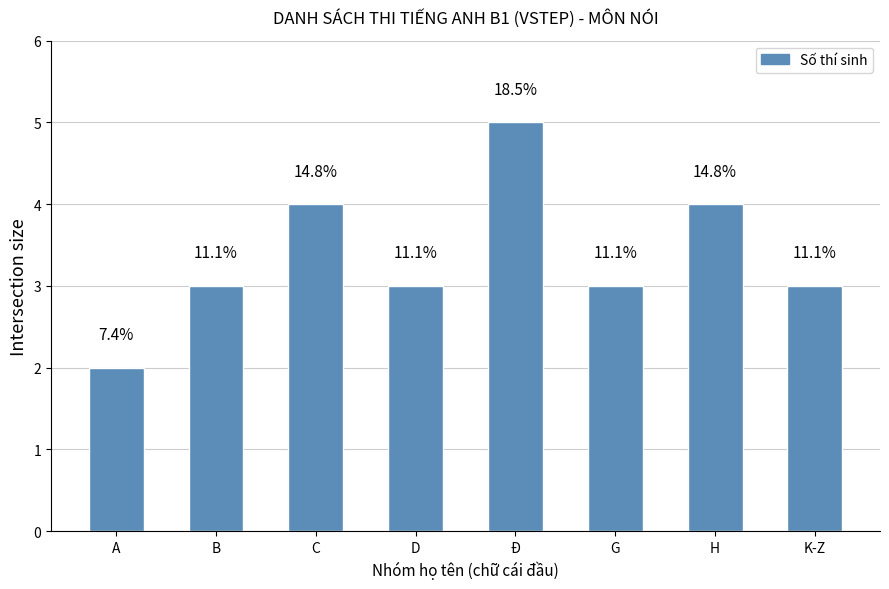

How many bars are there in total?

8